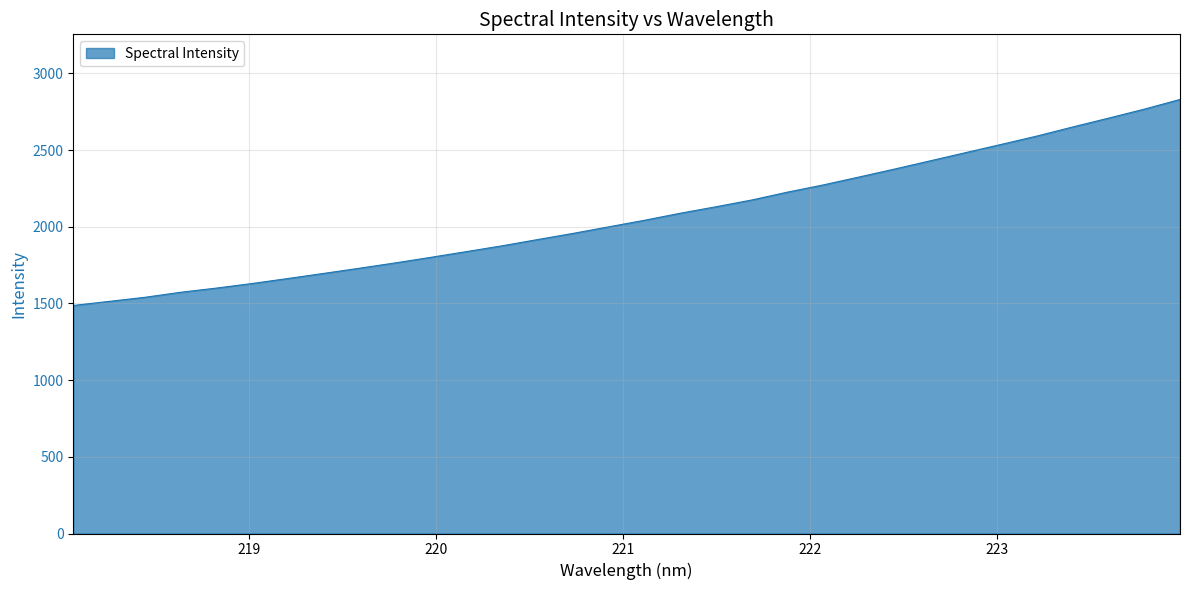

What is the greatest value displayed?

2830.4